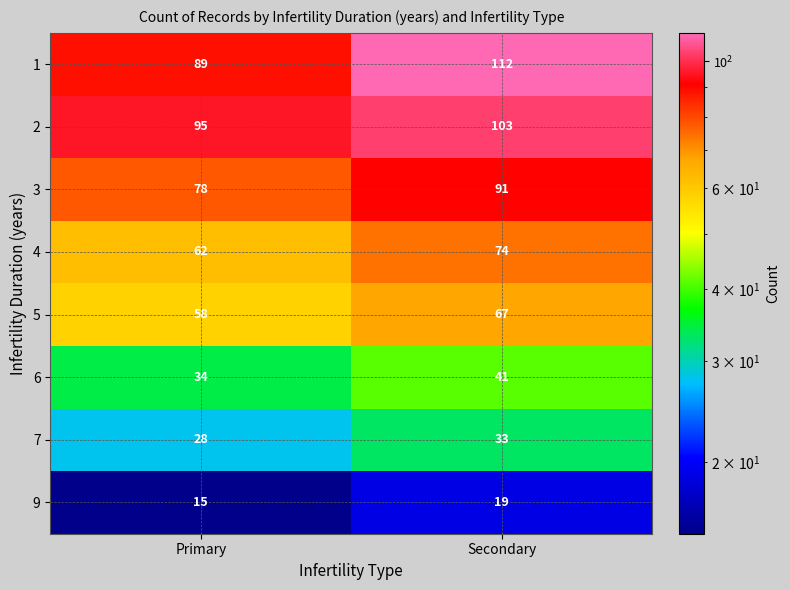

What is the total value across all series at Primary?

459